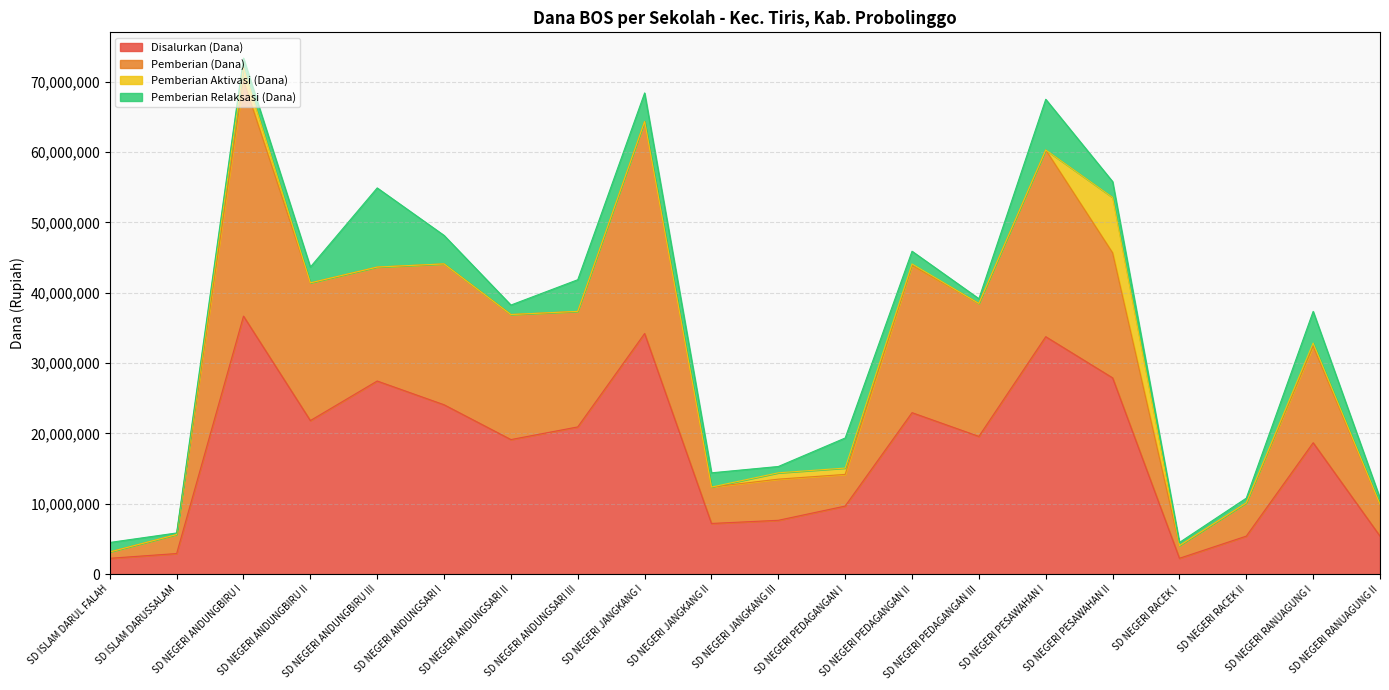

What is the highest value of the Disalurkan (Dana) series?

36675000